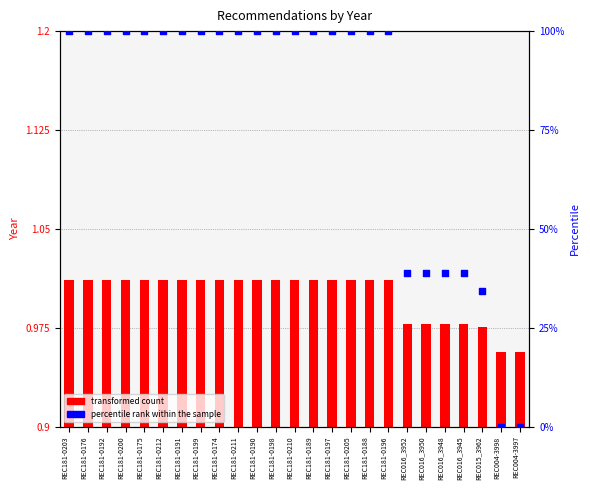

At how many categories does at least one series exceed 8?

23